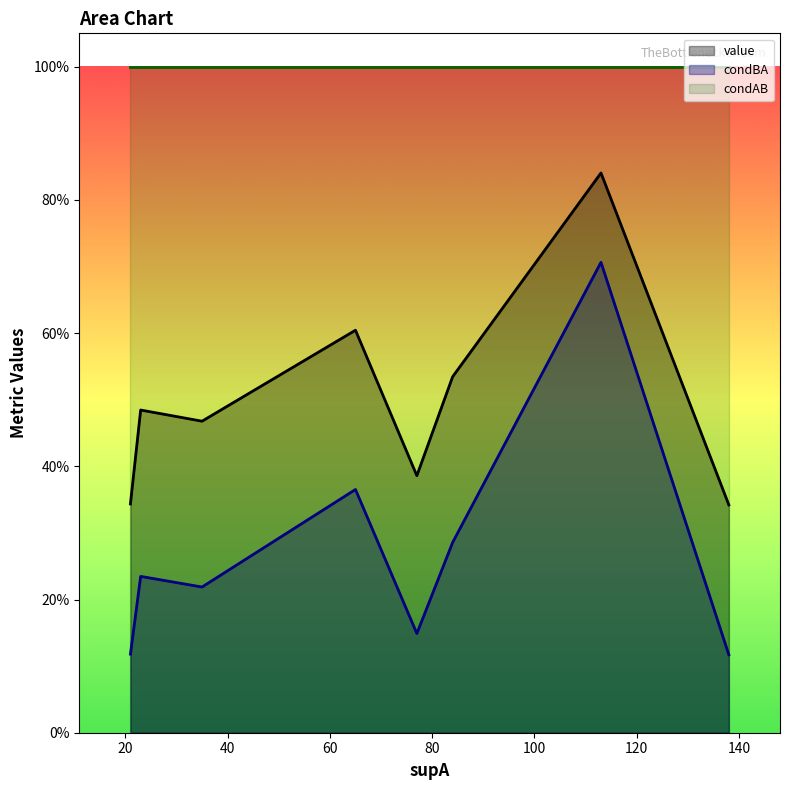

Count the number of data series in this chart.

3